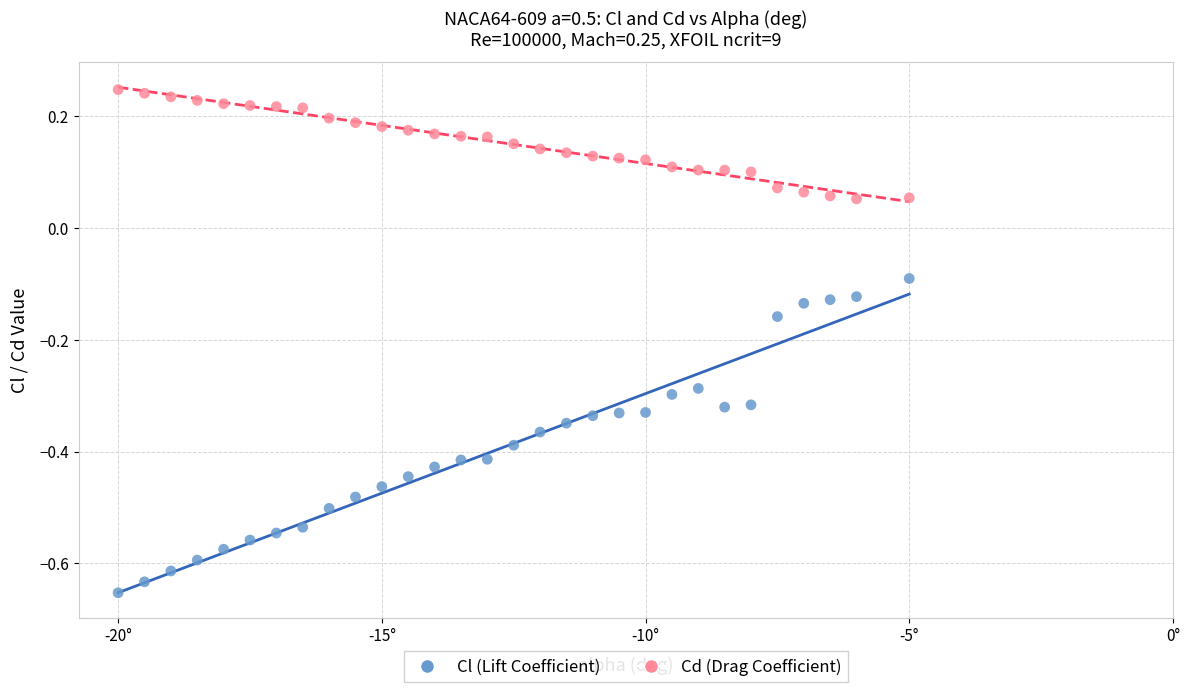

Across all data points, what is the range of X values (max minus min)?

15.0